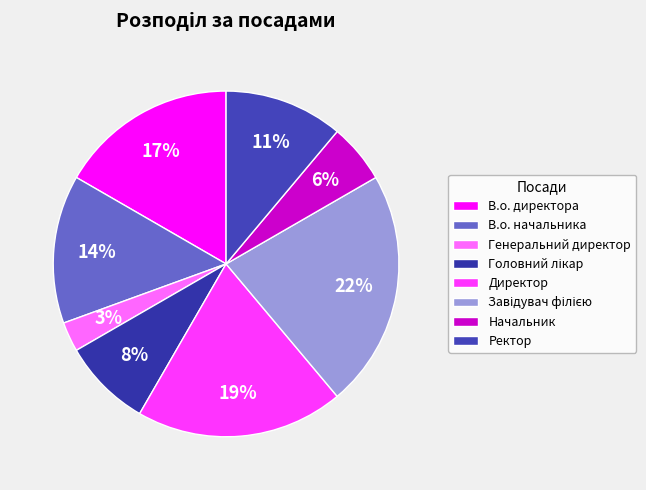

True or false: Завідувач філією accounts for 22% of the total.

True